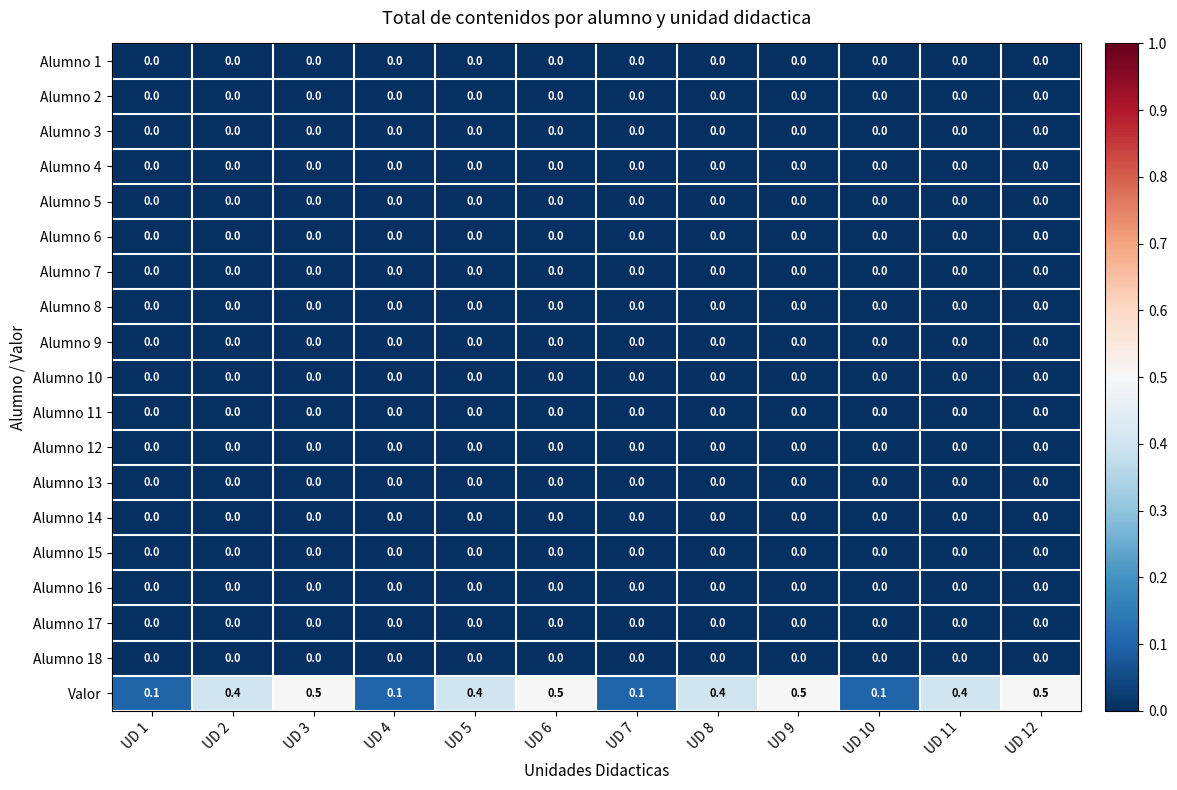

The value of Alumno 16 at UD 5 is 0.0. True or false?

True